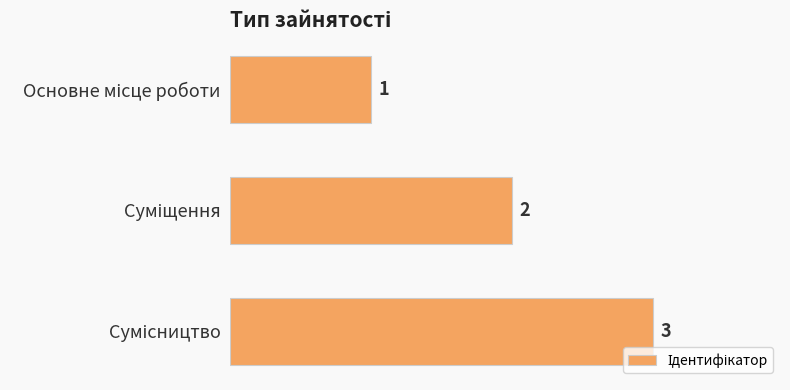

What is the value of the 1st bar from the top?

1